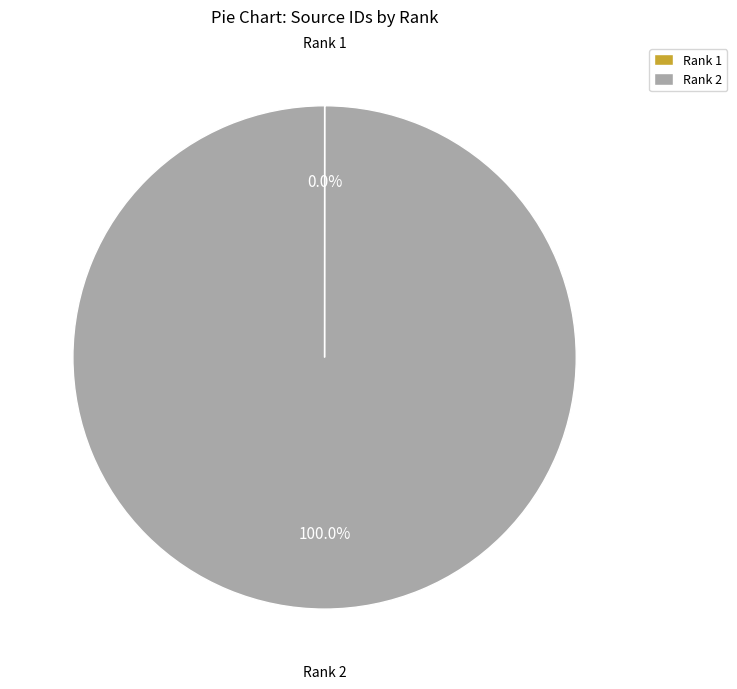

Does Rank 2 account for over 50% of the chart?

Yes